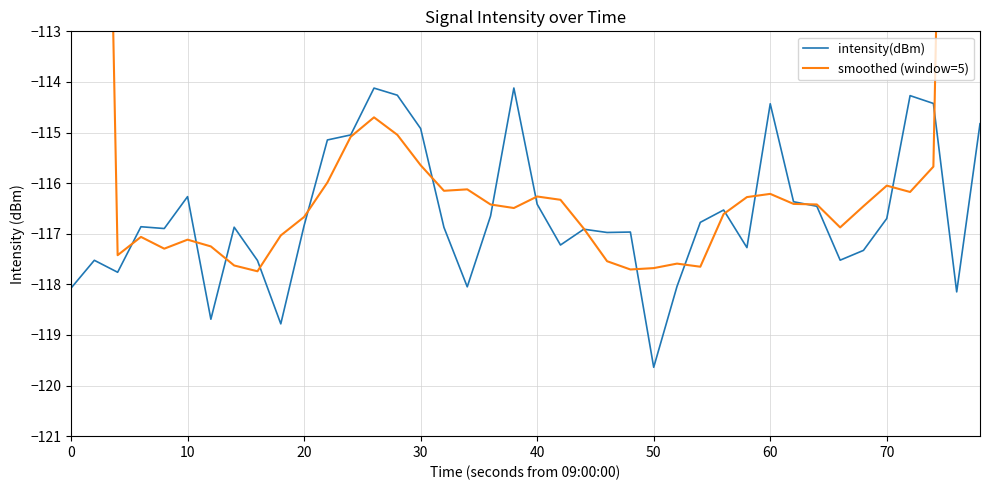

Is it true that intensity(dBm) equals -208.7 at 10?

False